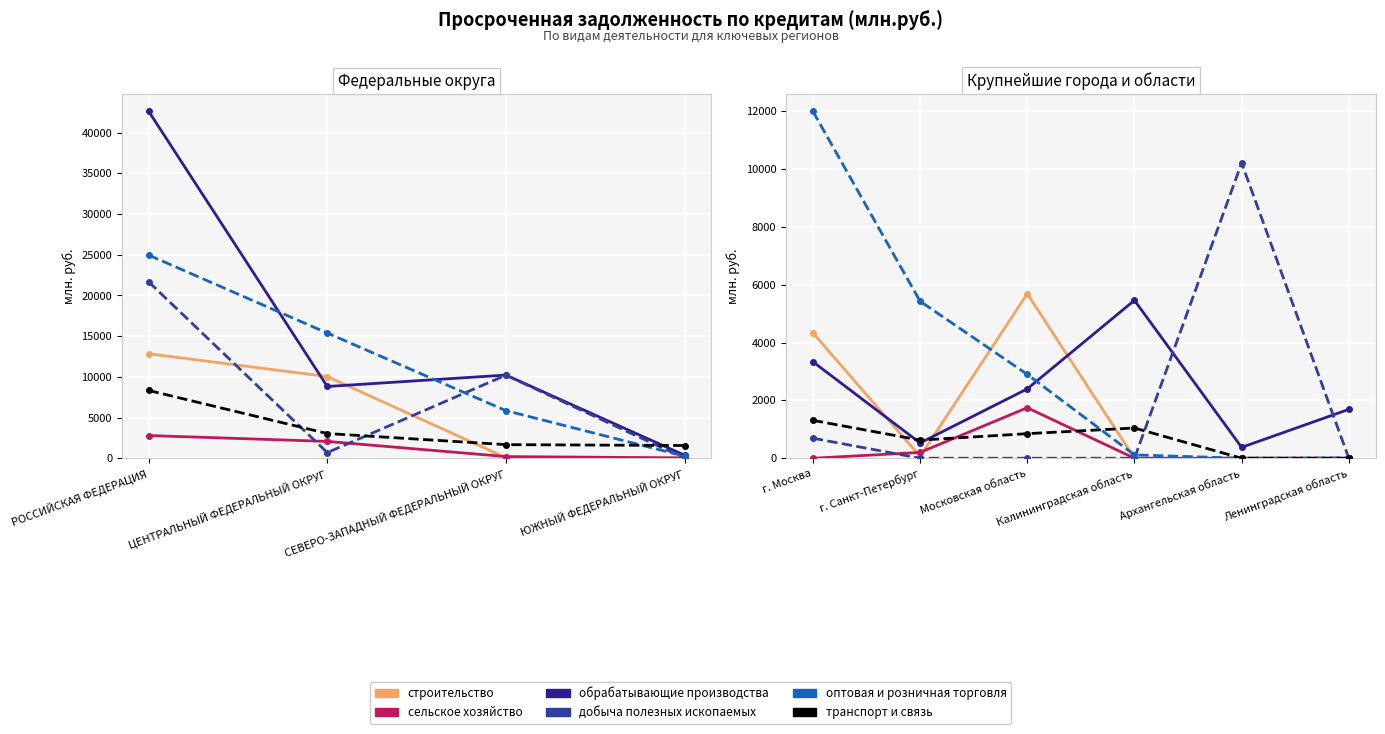

At which category is the sum across all series the highest?

г. Москва